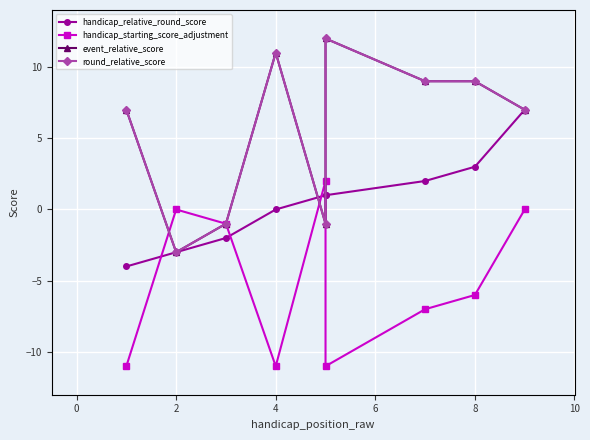

At 8, list the series in order from smallest to largest.

handicap_starting_score_adjustment, handicap_relative_round_score, event_relative_score, round_relative_score